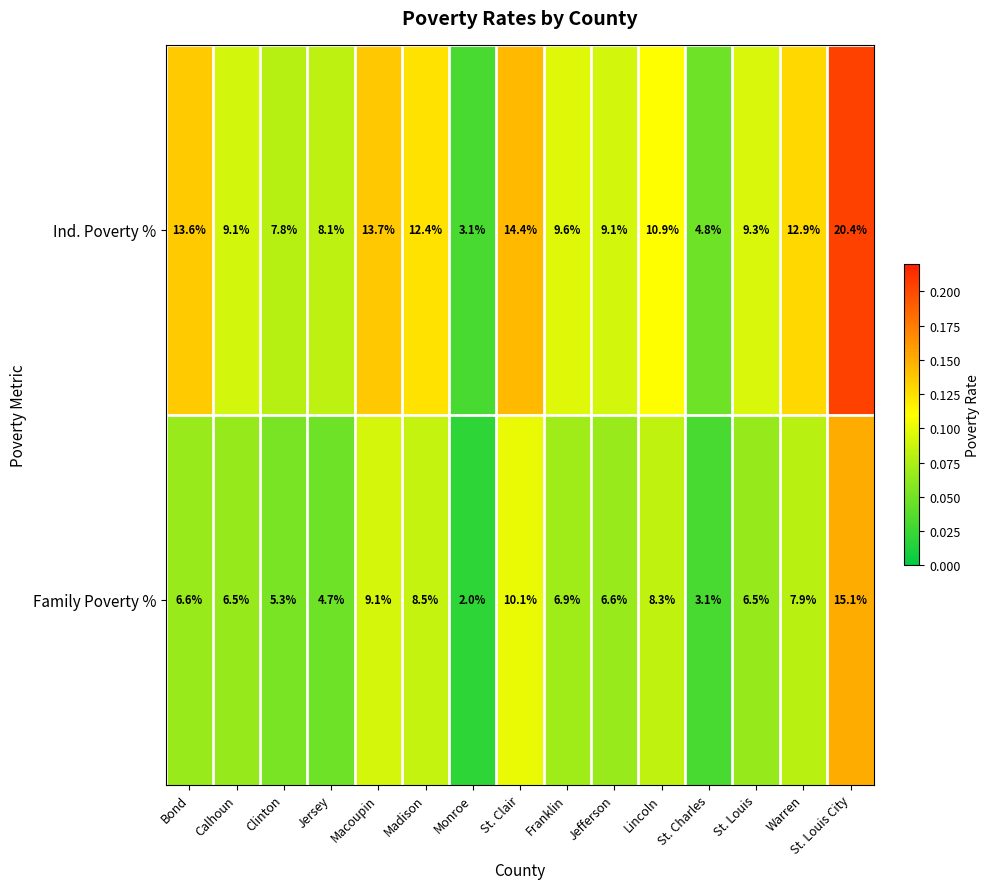

What is the total value across all series at Franklin?

16.5